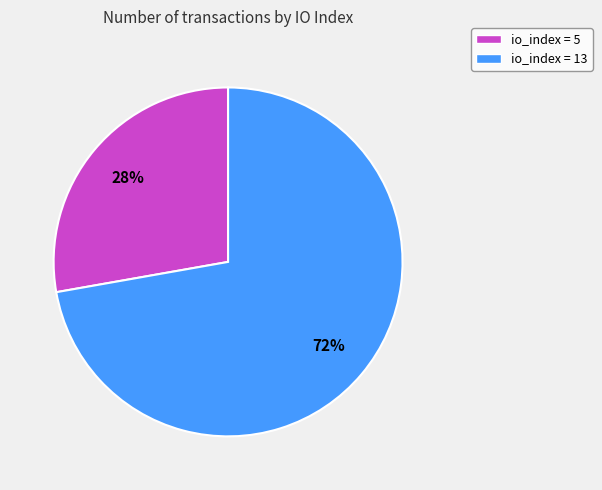

Rank the categories by value from lowest to highest.

io_index = 5, io_index = 13